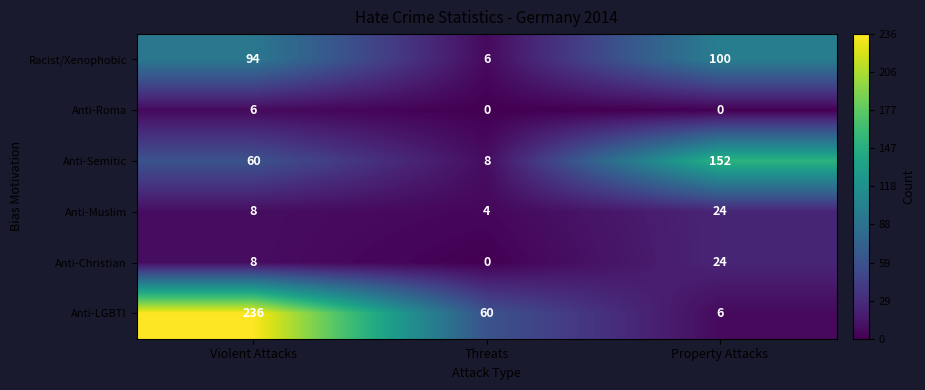

What is the total value across all series at Property Attacks?

306